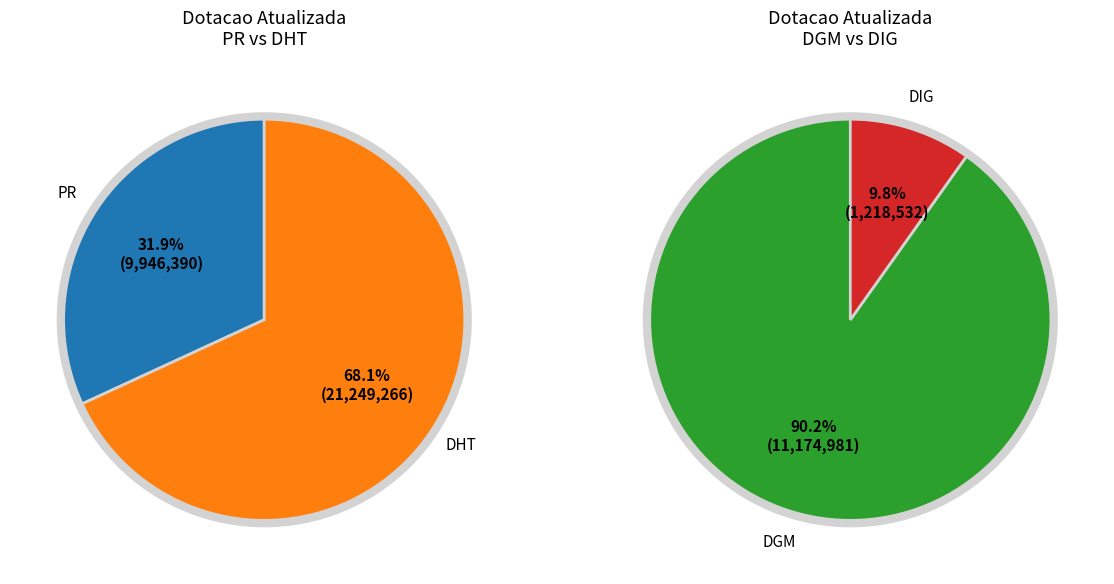

Combined, do DHT and DGM account for over 50%?

Yes